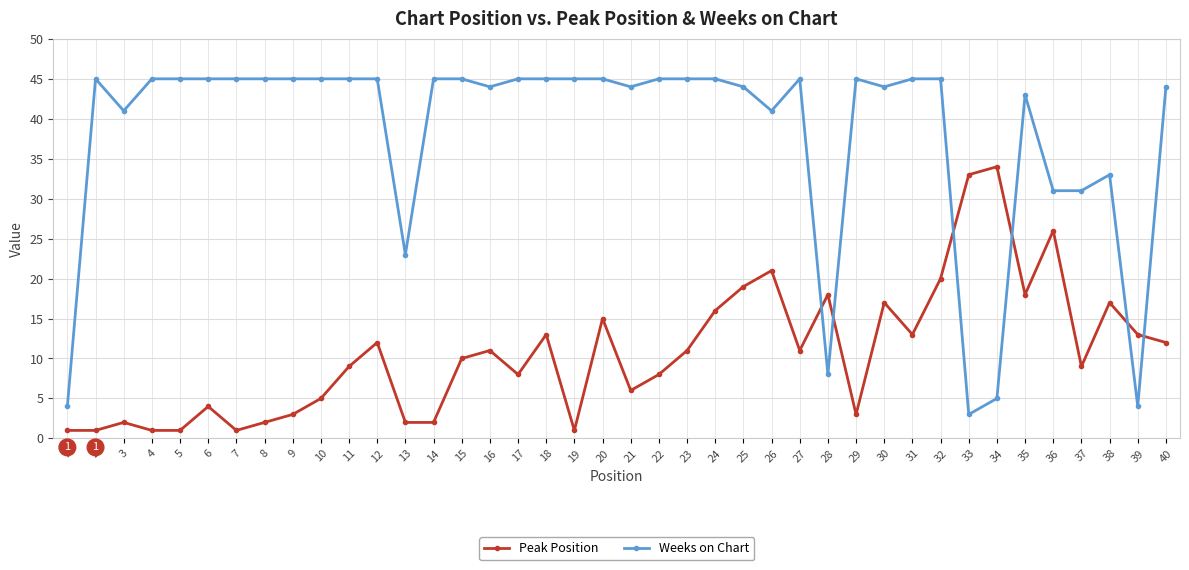

Where do Peak Position and Weeks on Chart first cross each other?

27 and 28